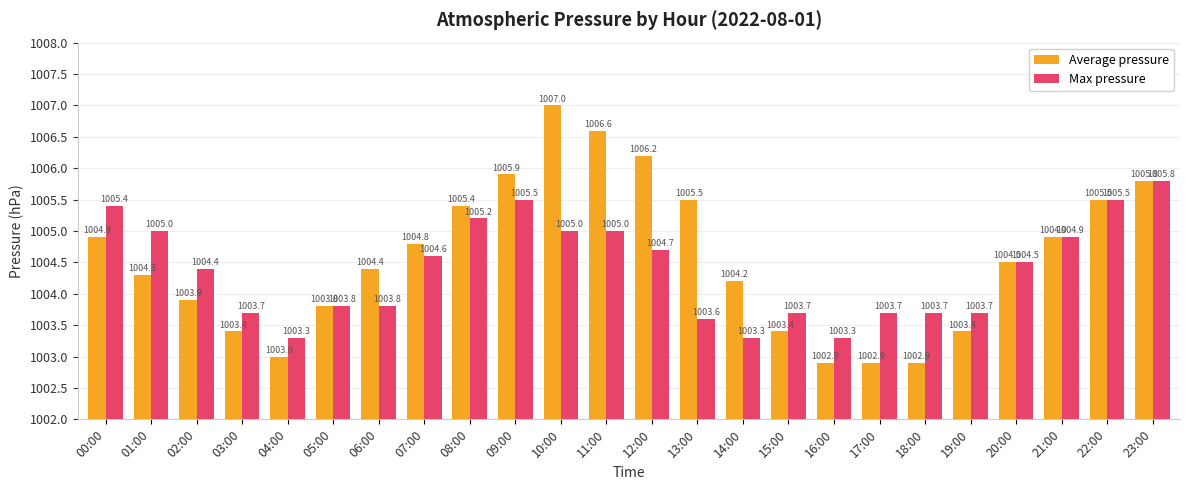

What is the total value across all series at 13:00?

2009.1